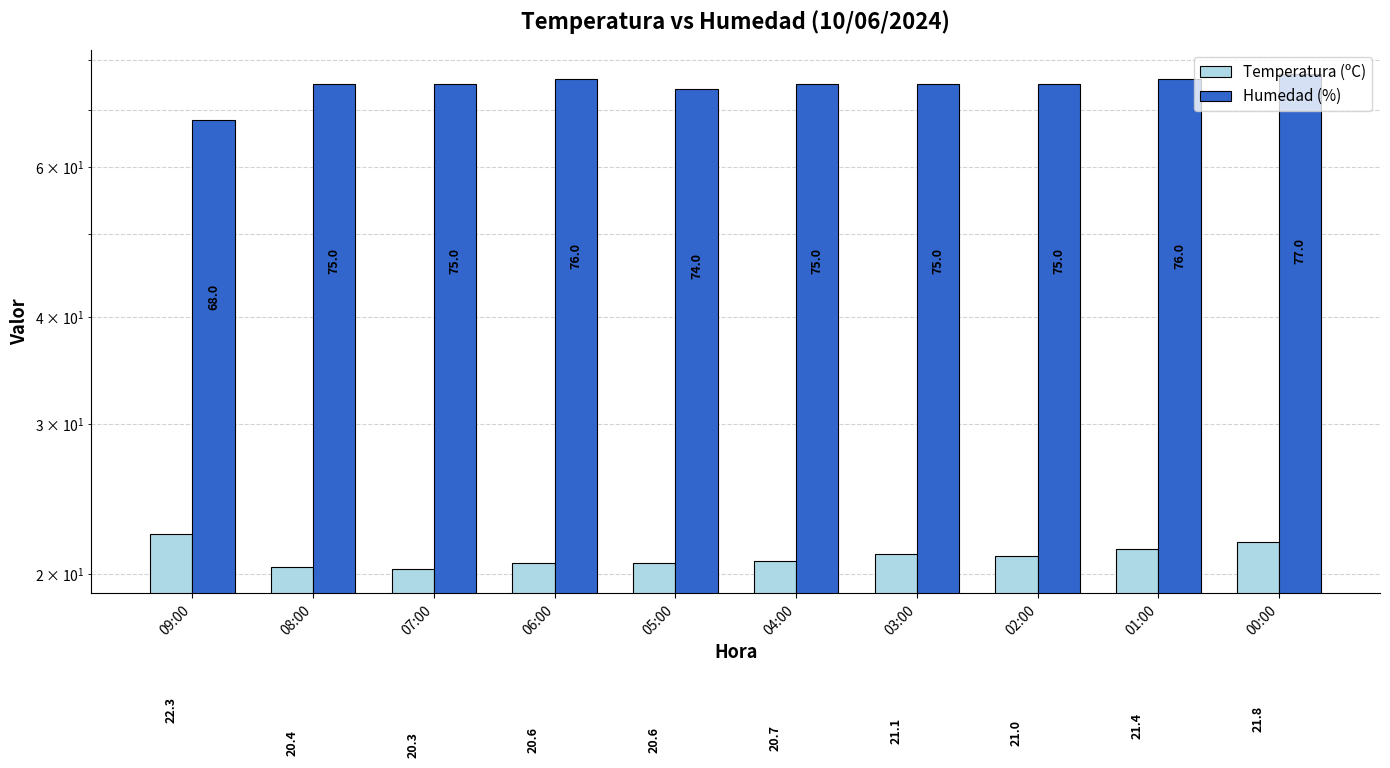

What is the maximum value shown in the chart?

77.0